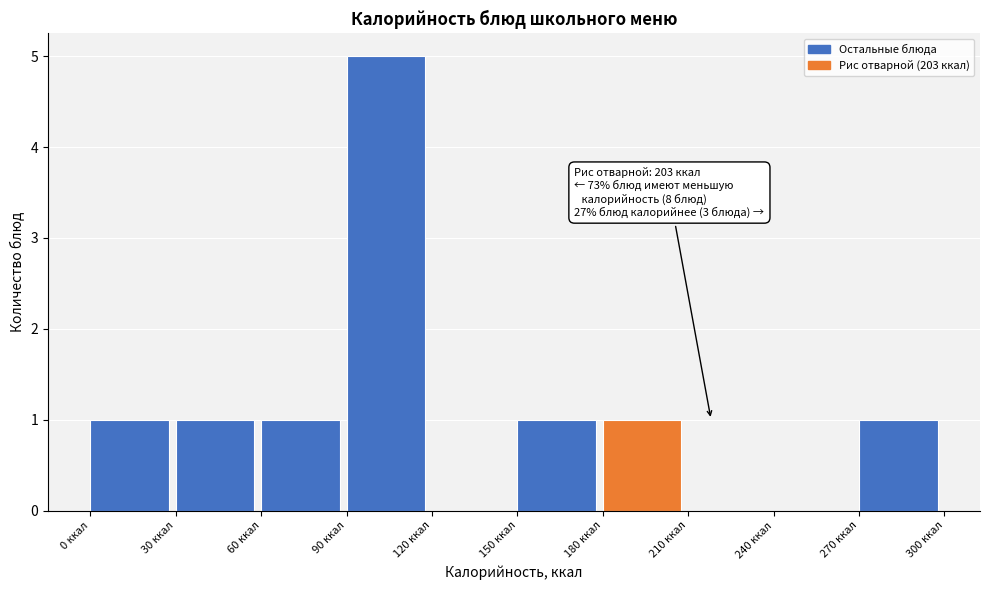

Over which range of the x-axis is the bar tallest?

90 to 120